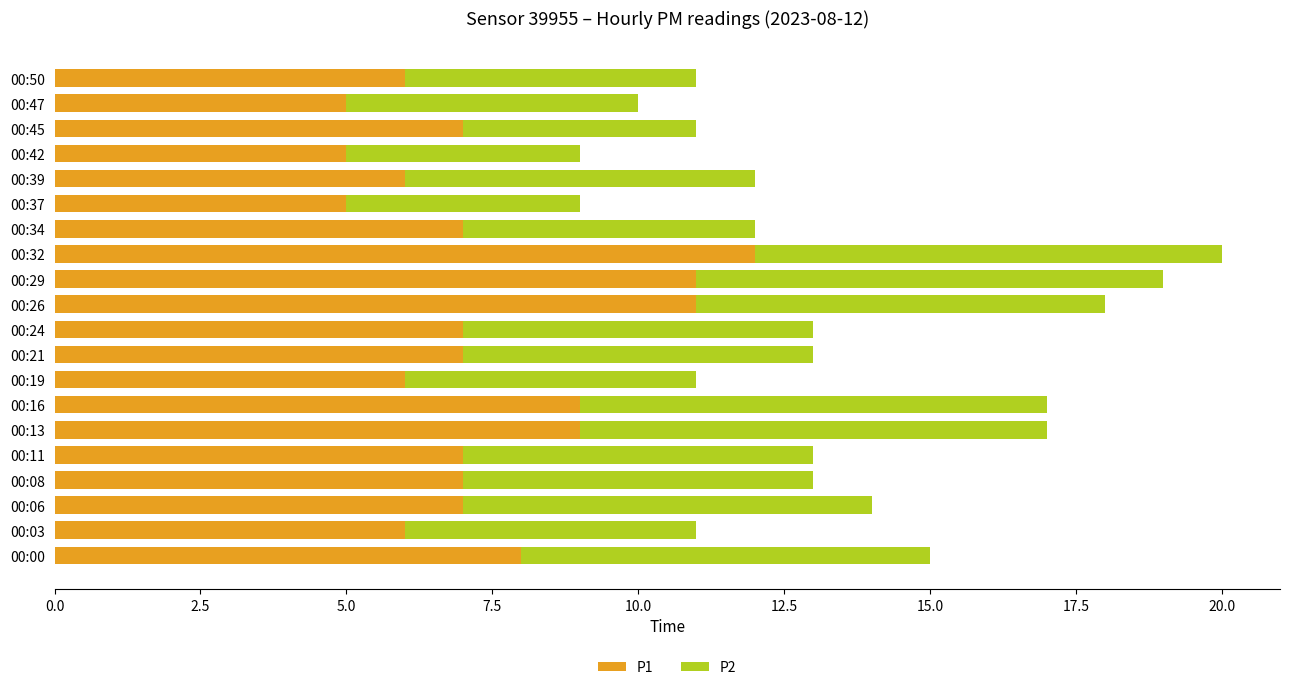

What is the difference between the maximum and minimum values in the P1 series?

7